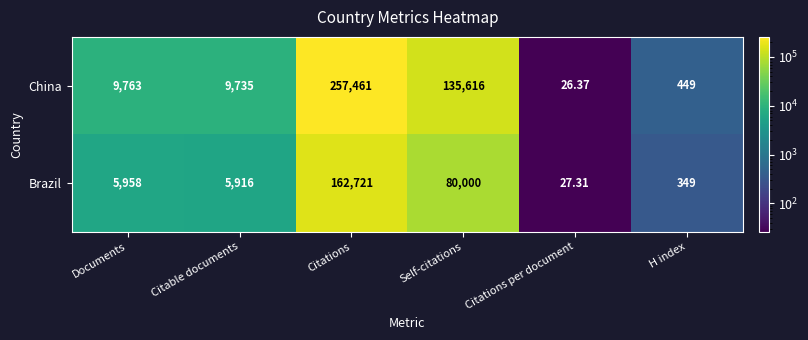

Count the number of data series in this chart.

2